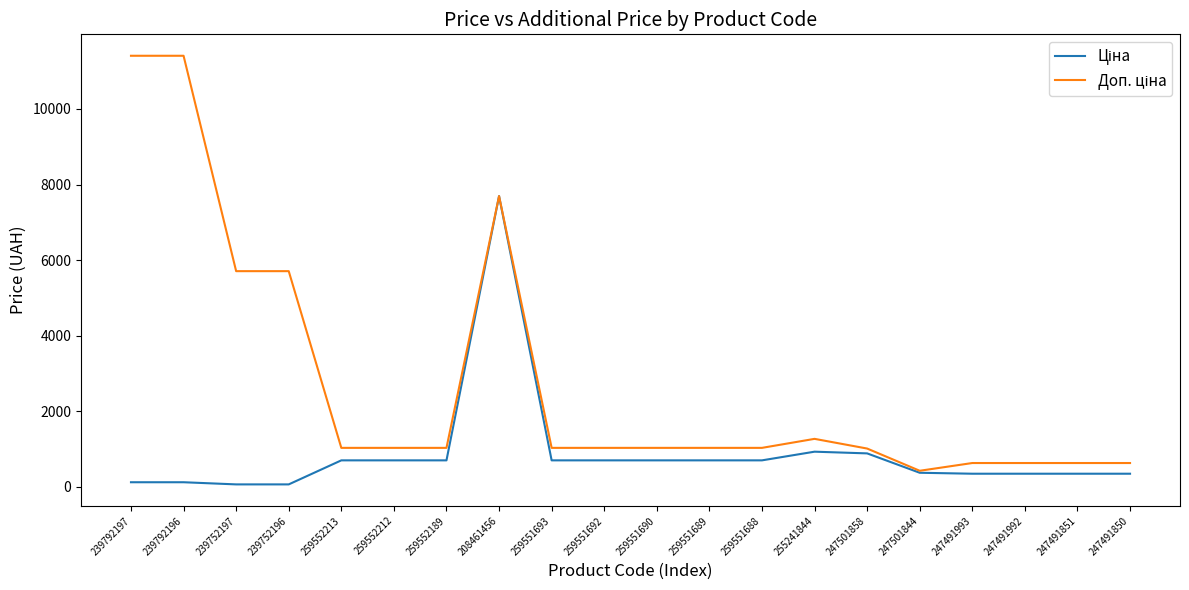

At which category is the sum across all series the highest?

208461456